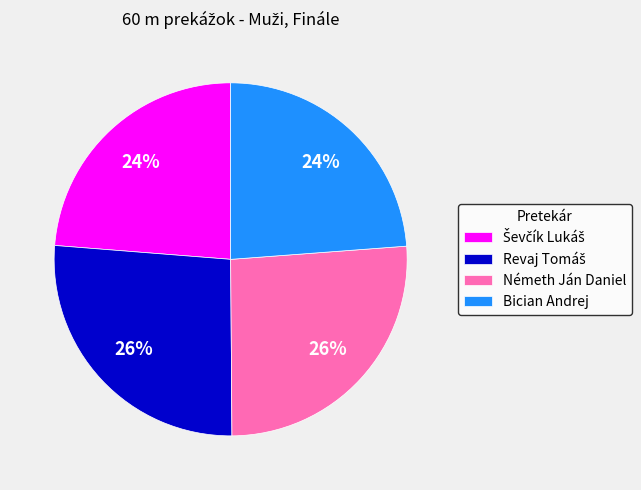

Count the number of slices in the pie.

4